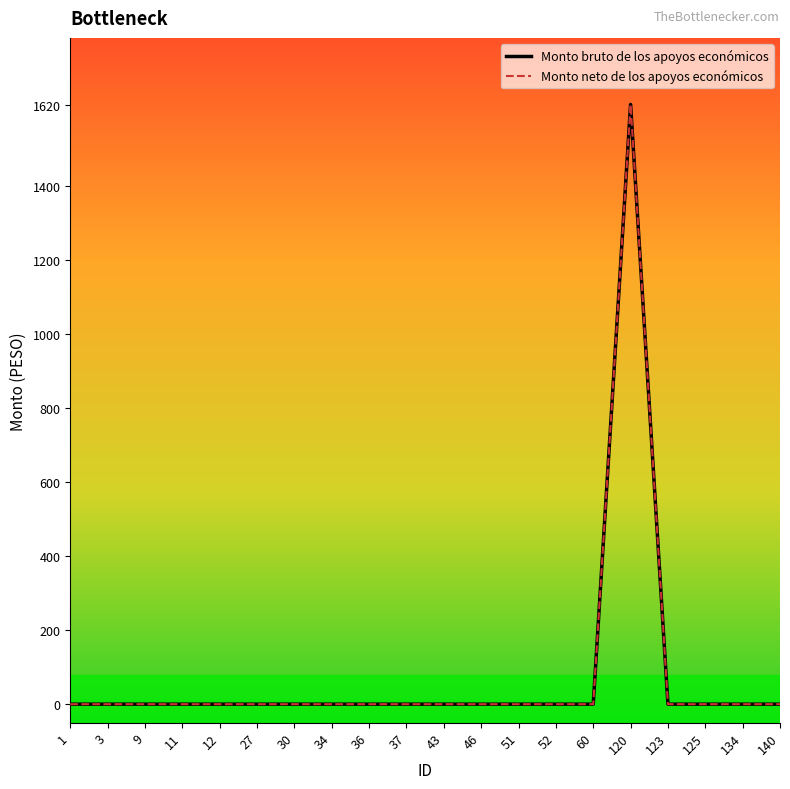

Which series has the largest total across all categories?

Monto bruto de los apoyos económicos